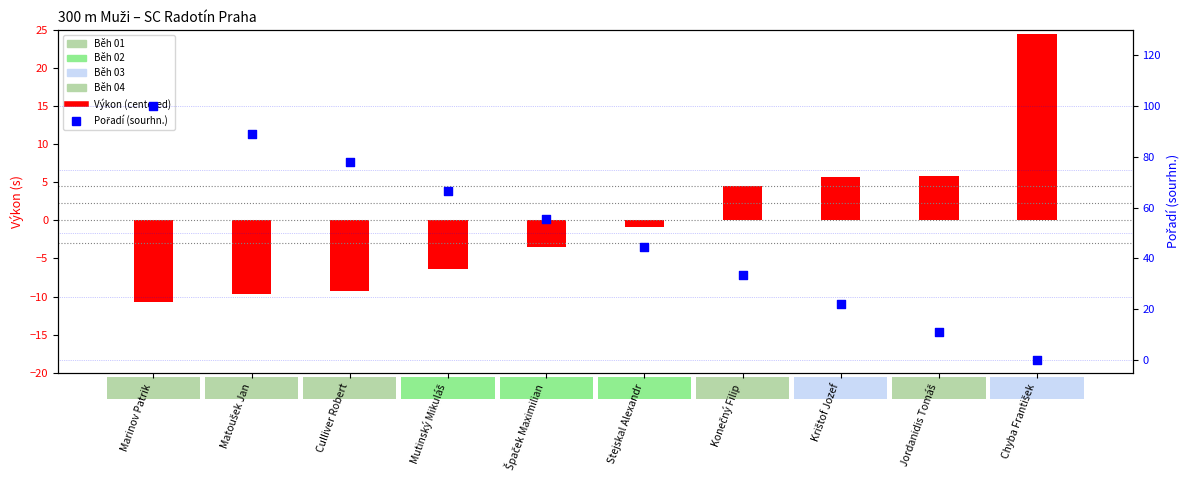

What are all the series names shown in the legend?

Výkon (centered), Pořadí (sourhn.)